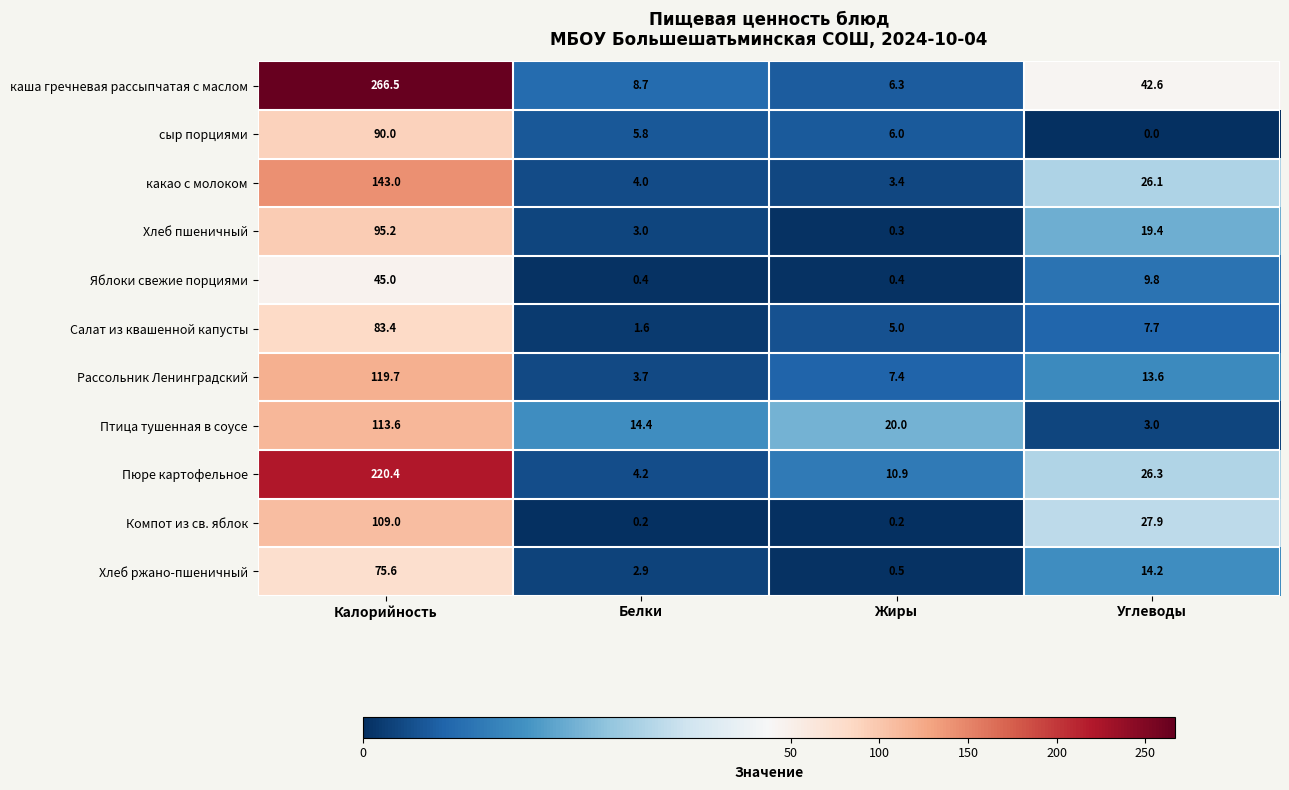

At which label does Хлеб пшеничный reach its minimum?

Жиры